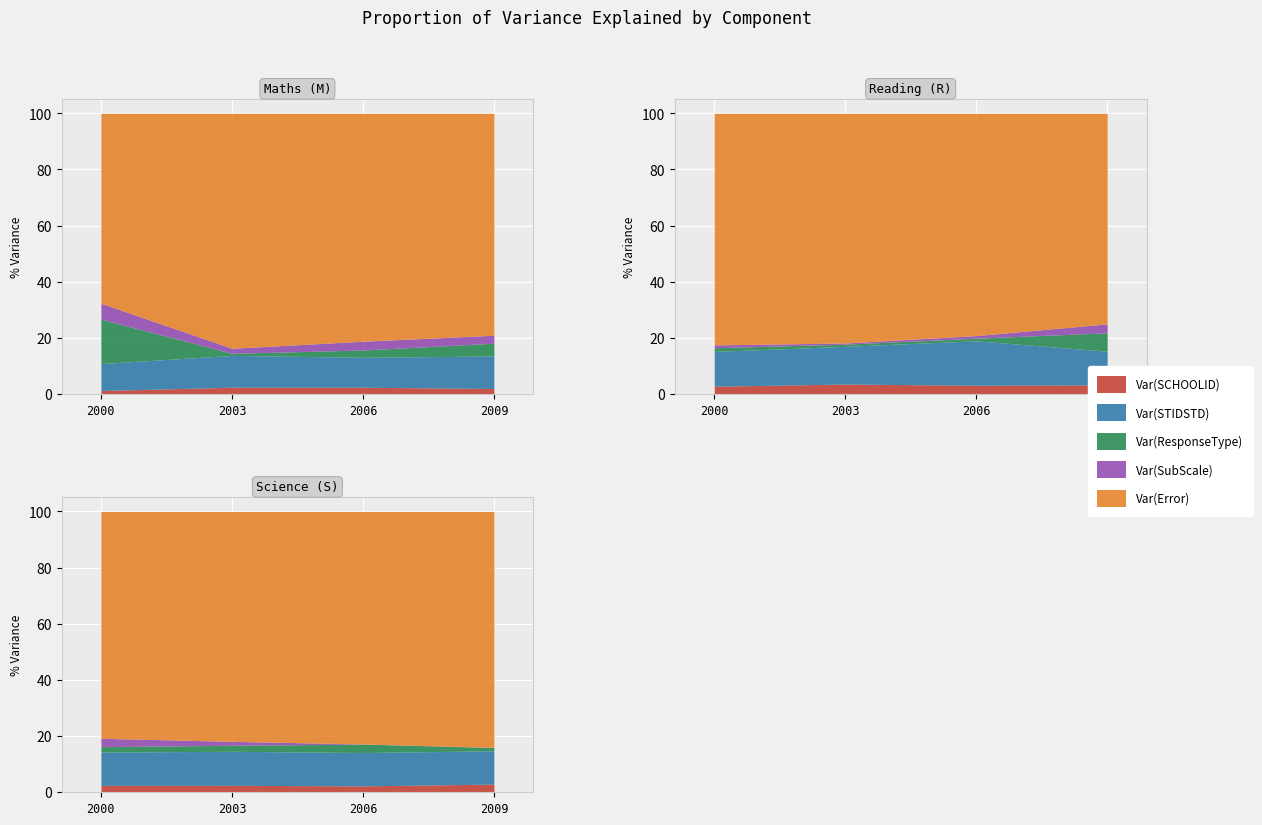

Reading left to right, extract all data points from this chart.

Var(SCHOOLID): 2000=1.3	2003=2.5	2006=2.5	2009=2.0
Var(STIDSTD): 2000=9.6	2003=11.3	2006=10.7	2009=11.6
Var(ResponseType): 2000=15.8	2003=0.7	2006=2.6	2009=4.6
Var(SubScale): 2000=5.7	2003=1.8	2006=3.1	2009=2.8
Var(Error): 2000=67.6	2003=83.7	2006=81.2	2009=79.0